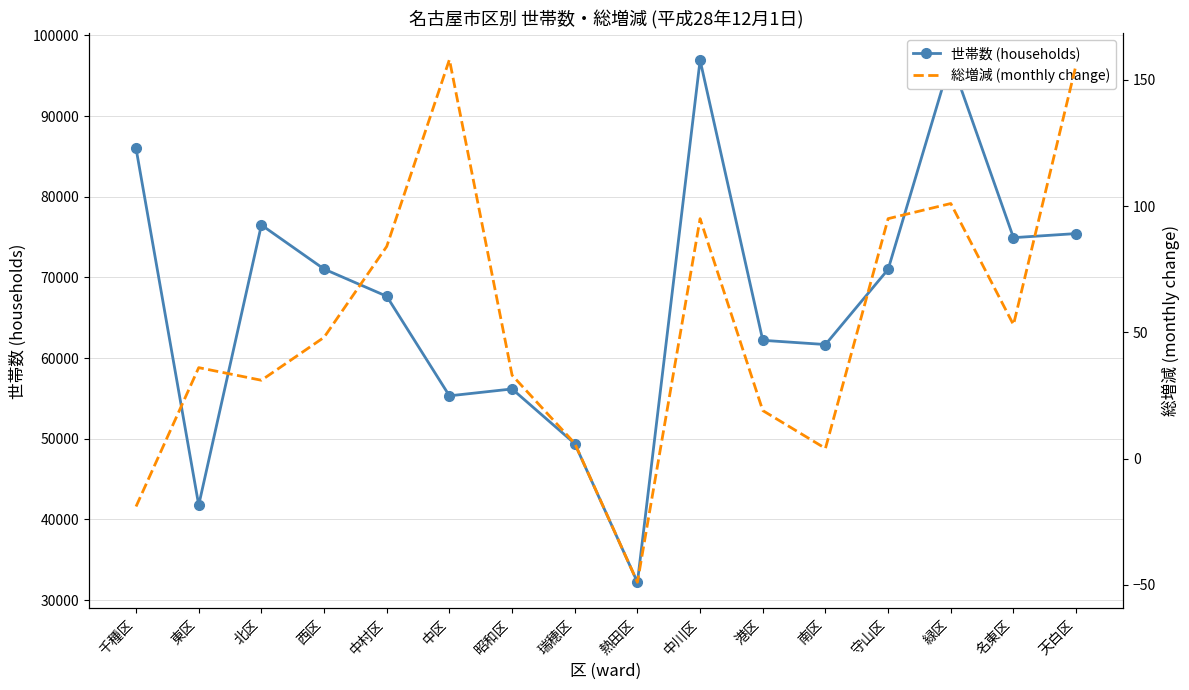

How many distinct data groups are displayed?

2